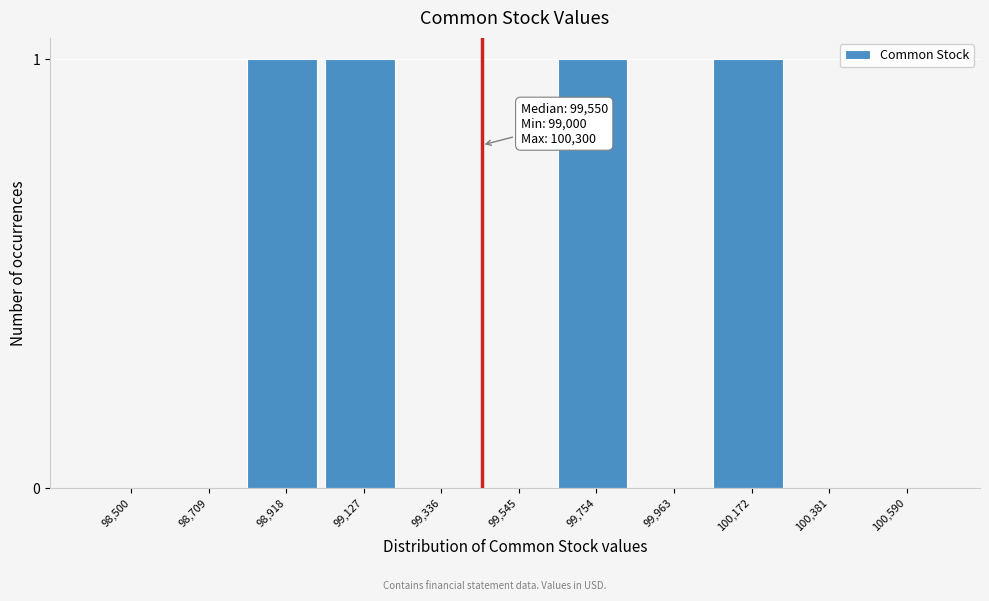

Reading right to left, list all the values displayed in this chart.

100,590=0	100,381=0	100,172=1	99,963=0	99,754=1	99,545=0	99,336=0	99,127=1	98,918=1	98,709=0	98,500=0